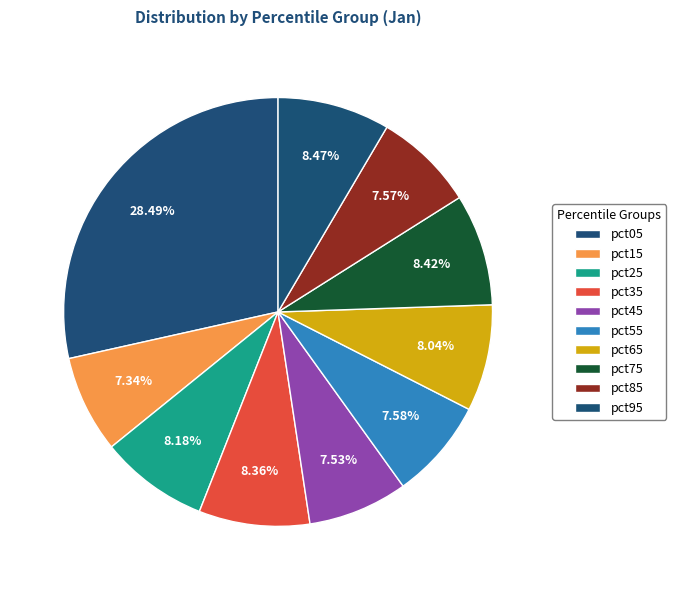

To the nearest percent, what is the difference between the pct05 and pct15 slice percentages?

21%